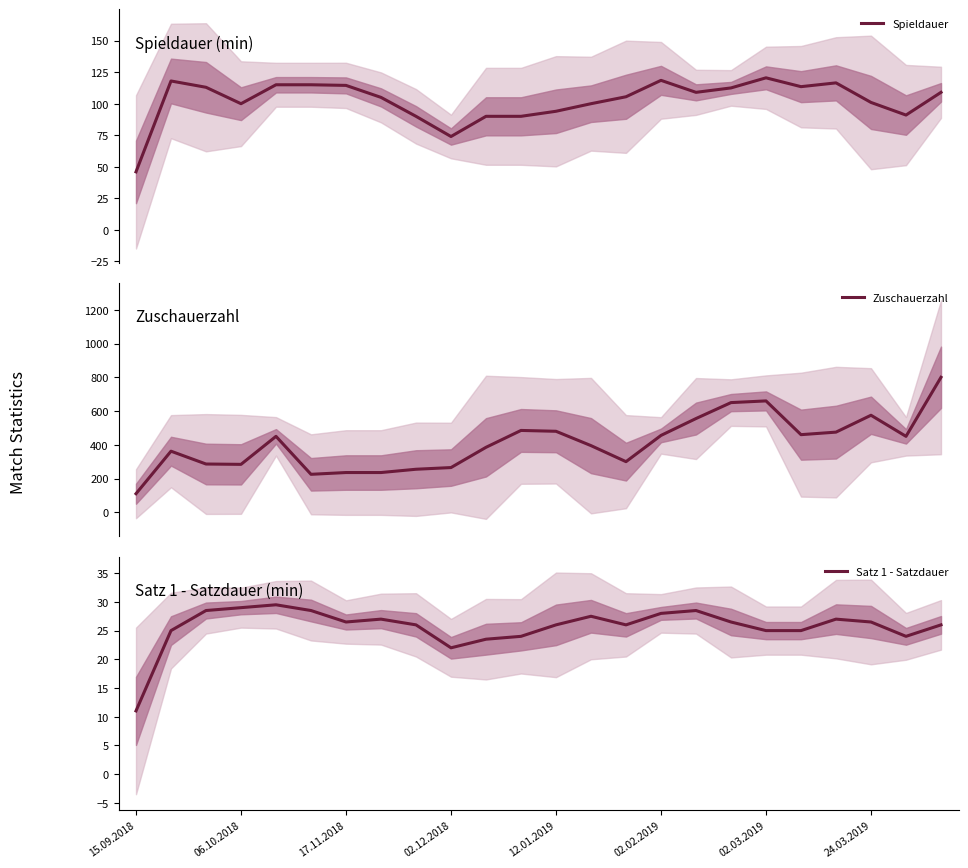

What is the highest value of the Zuschauerzahl series?

800.0